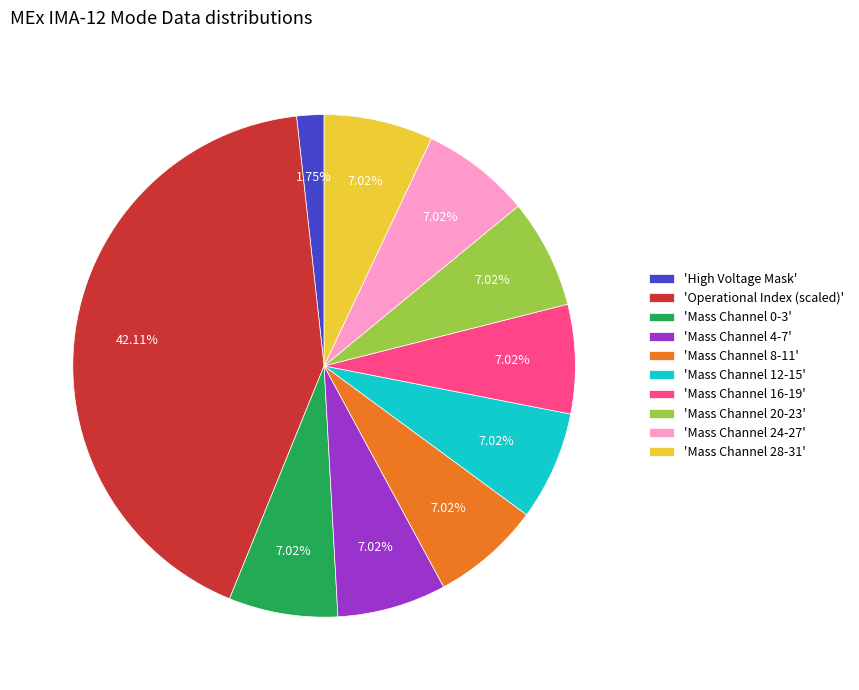

How many slices are in this pie chart?

10